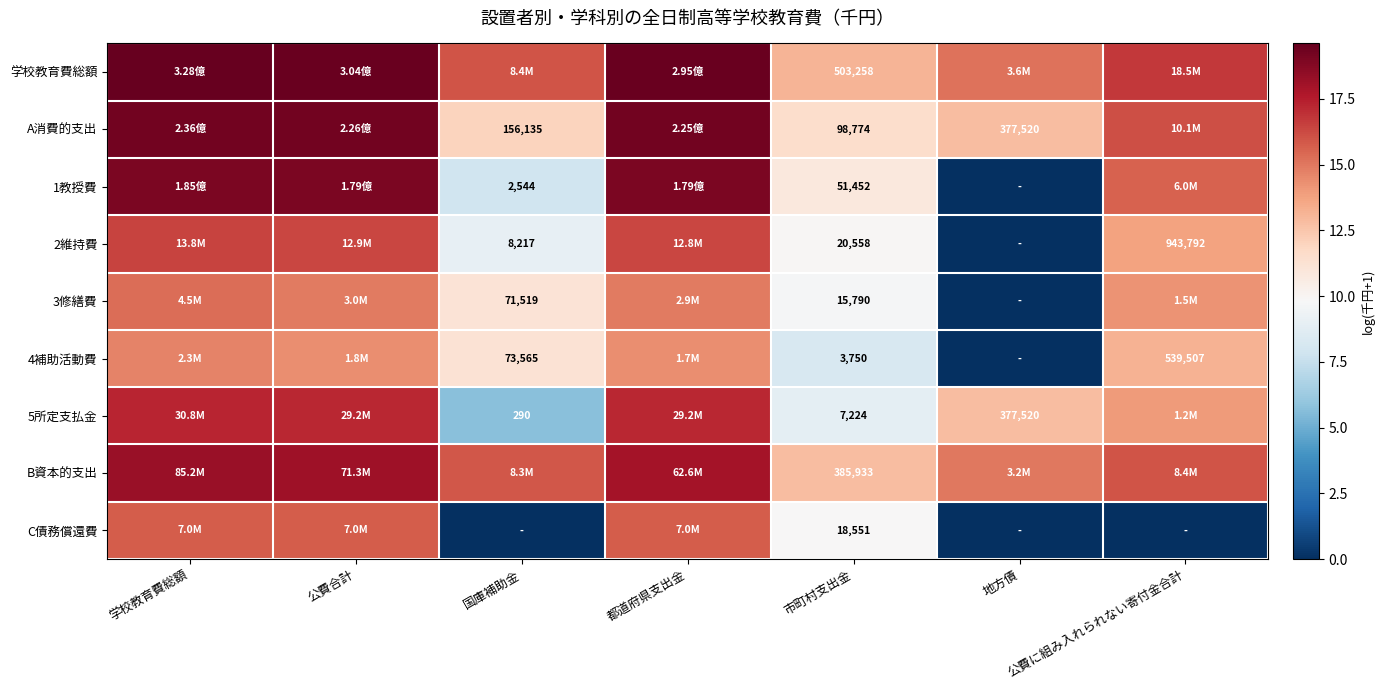

What is the sum of the 5所定支払金 values at 公費に組み入れられない寄付金合計 and 市町村支出金?

22.9